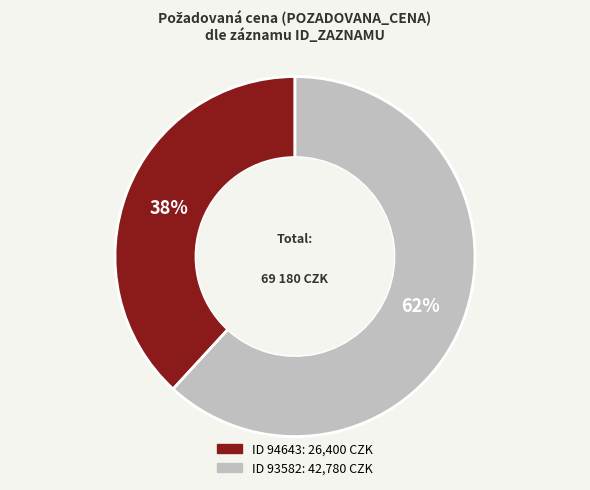

To the nearest percent, what is the average slice percentage?

50%